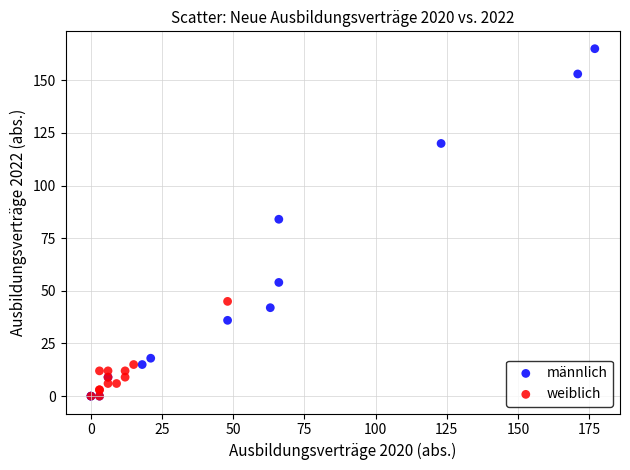

Which series reaches the maximum Y coordinate?

männlich